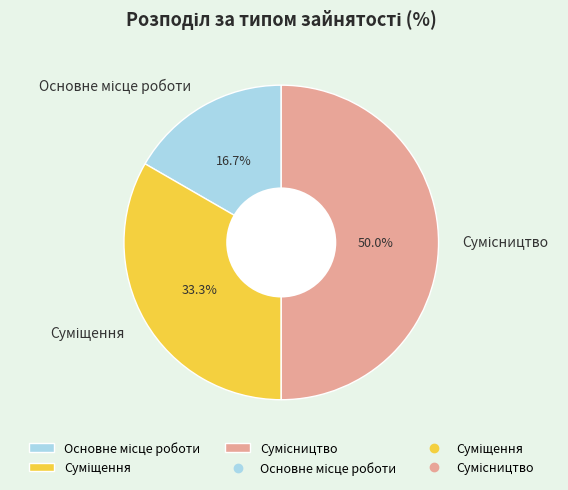

How many segments does this pie chart have?

3